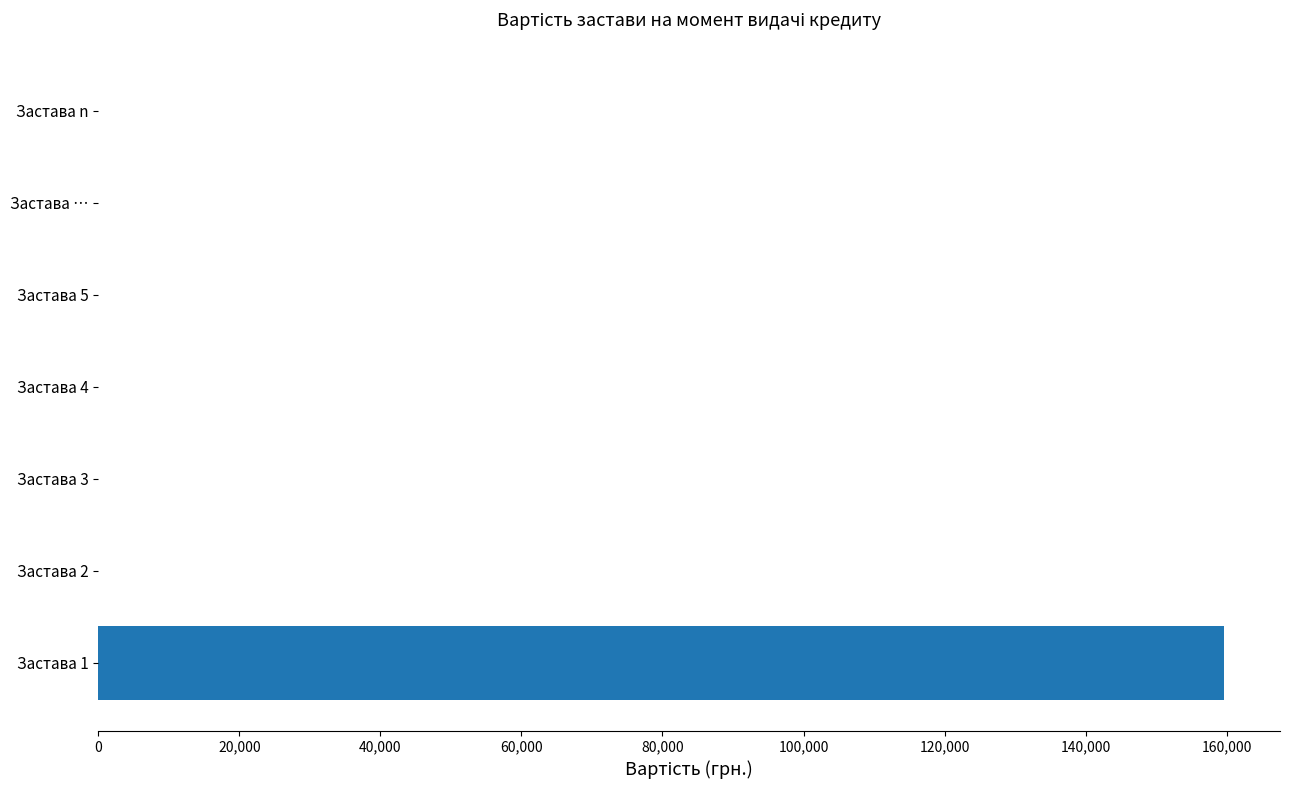

Between Застава 3 and Застава 1, which is larger?

Застава 1